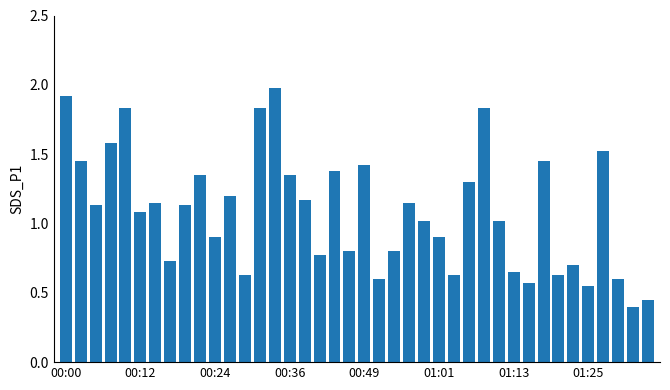

What is the difference between the second highest and second lowest values?

1.5